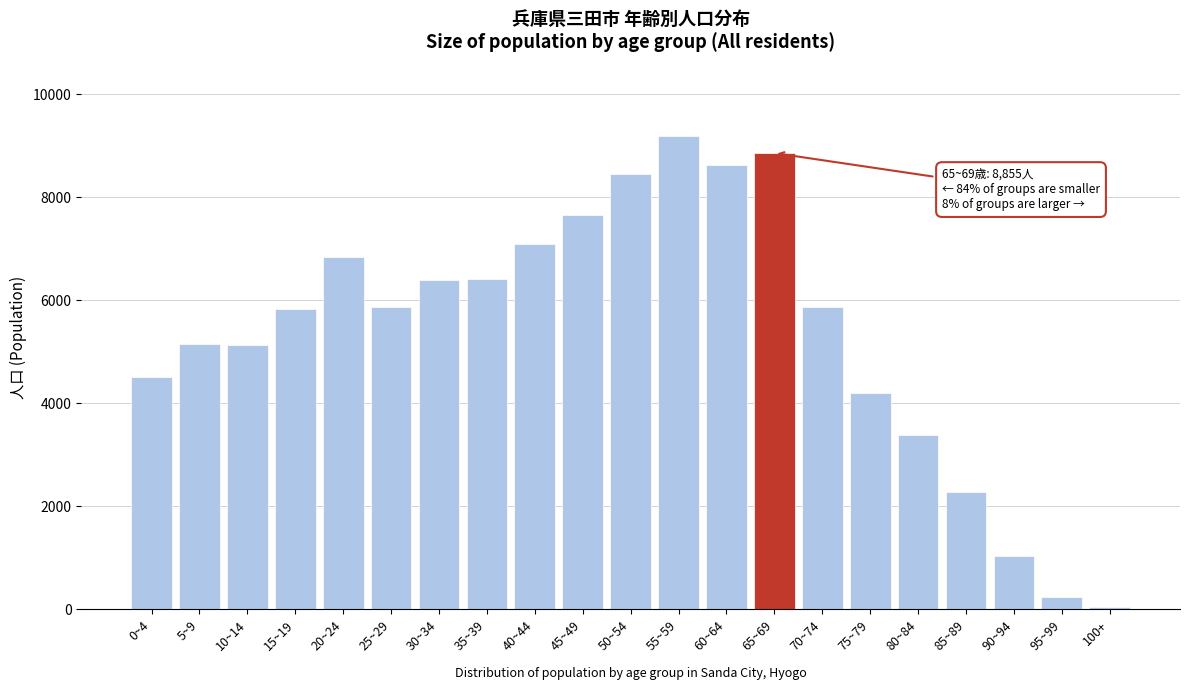

What is the label of the 17th bar from the right?

20~24